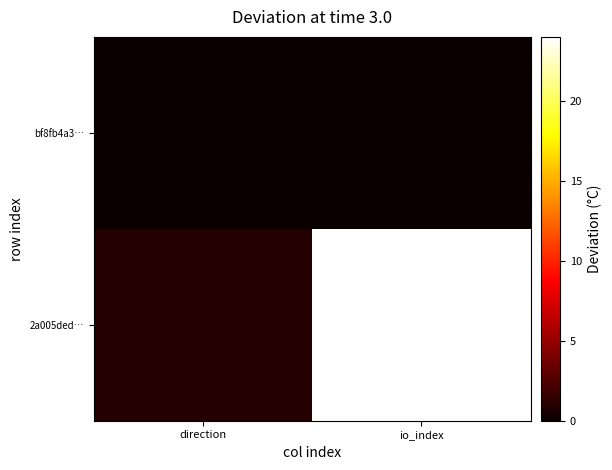

Reading right to left, transcribe all the data shown in this chart.

bf8fb4a3…: io_index=0	direction=-1
2a005ded…: io_index=24	direction=1